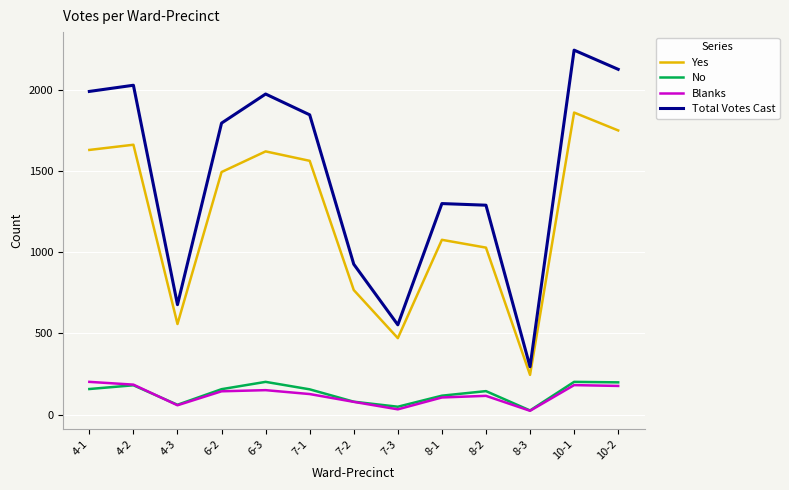

Is the value of Yes at 10-1 greater than the value of No at 6-2?

Yes